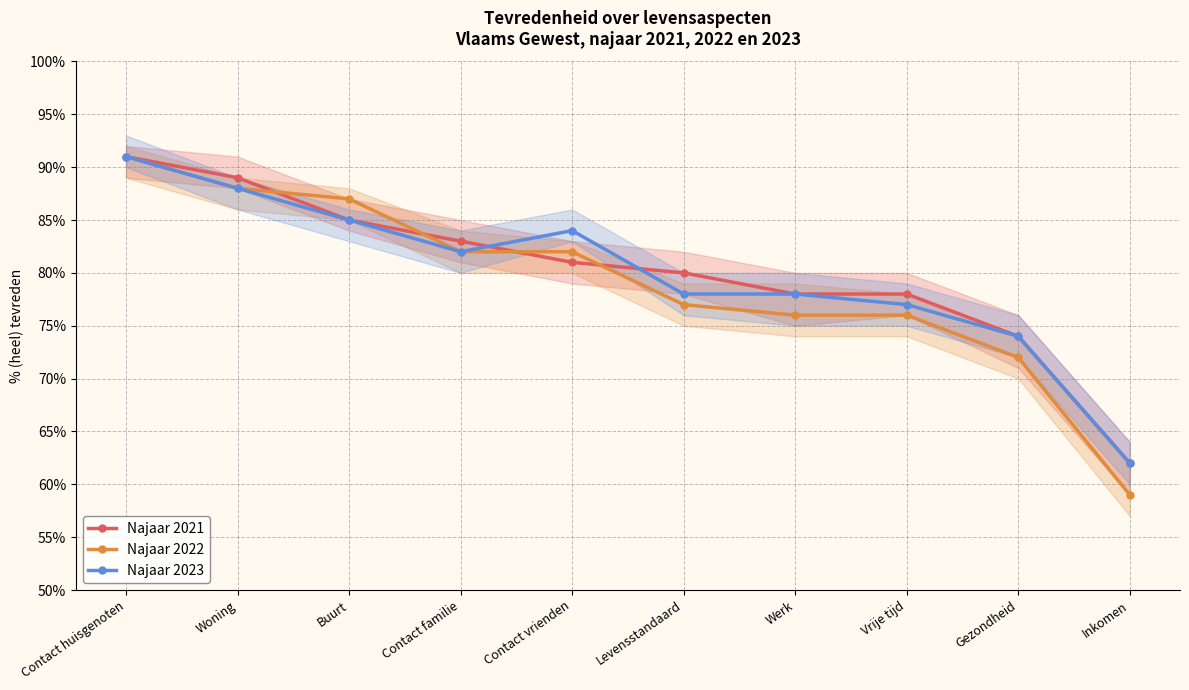

What is the label of the 6th point from the right?

Contact vrienden